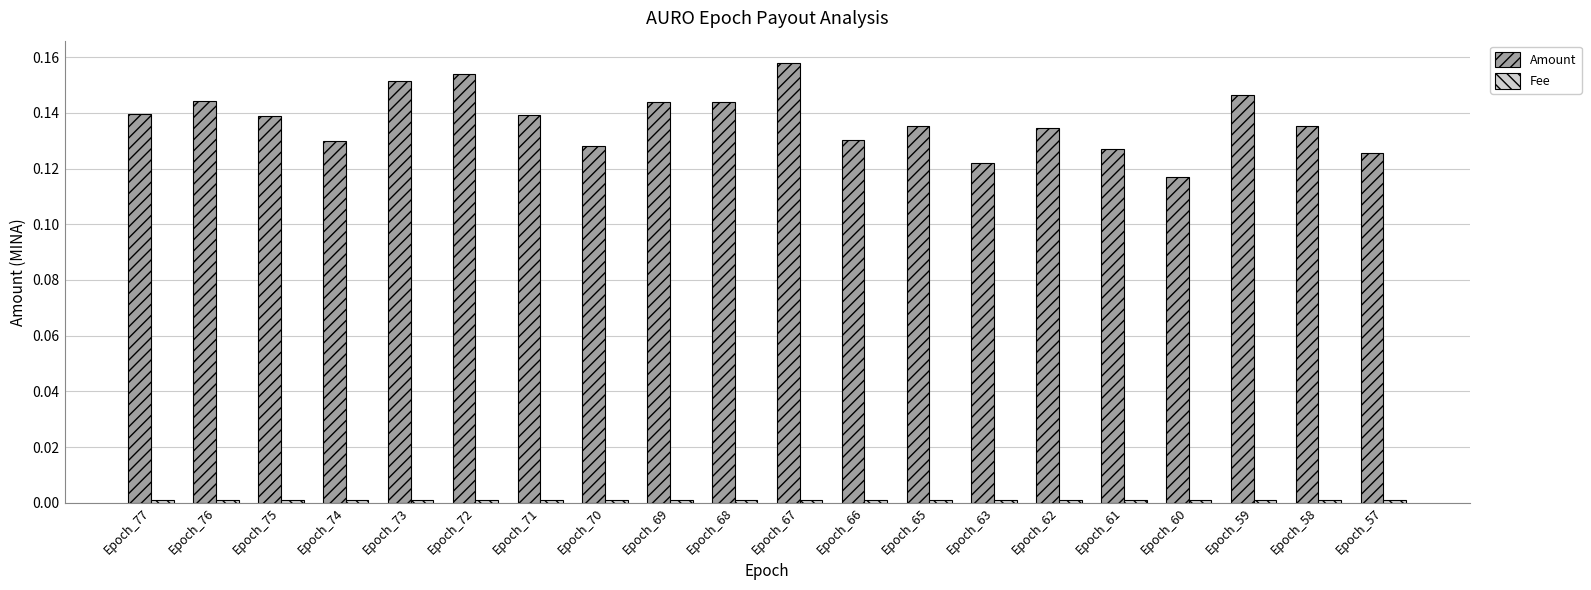

The value of Amount at Epoch_77 is 0.2. True or false?

False